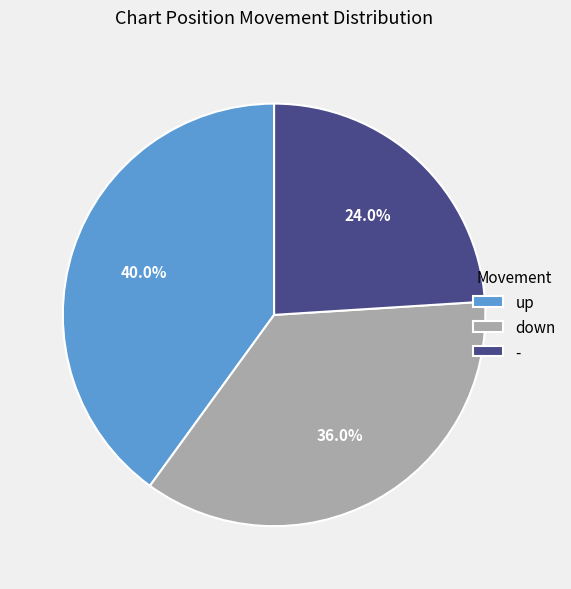

Which slice is the largest?

up